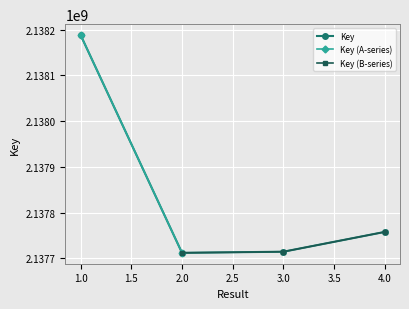

Which label corresponds to the largest value in the chart?

1